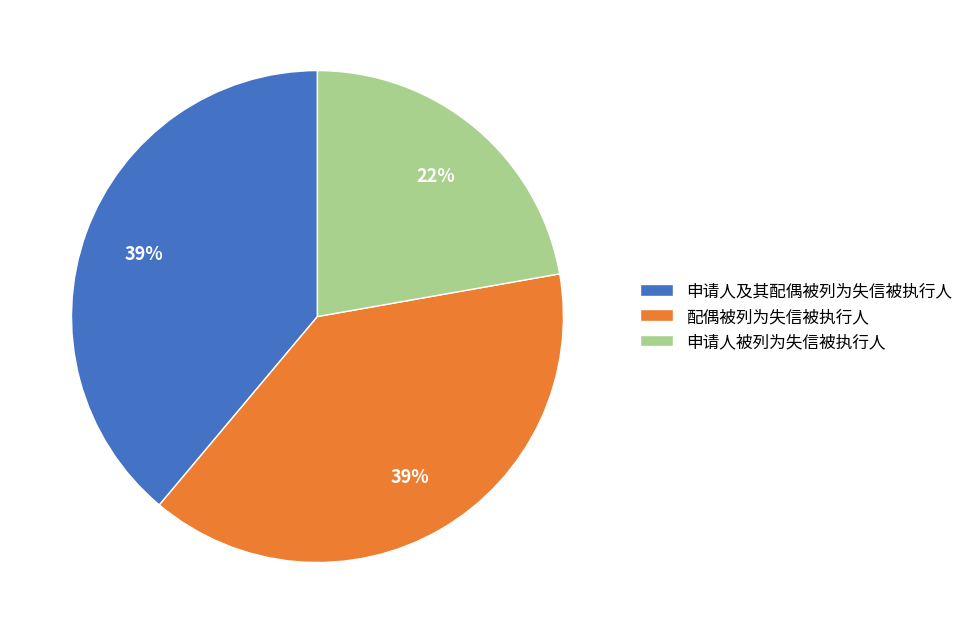

What percentage is the 申请人及其配偶被列为失信被执行人 slice, to the nearest percent?

39%